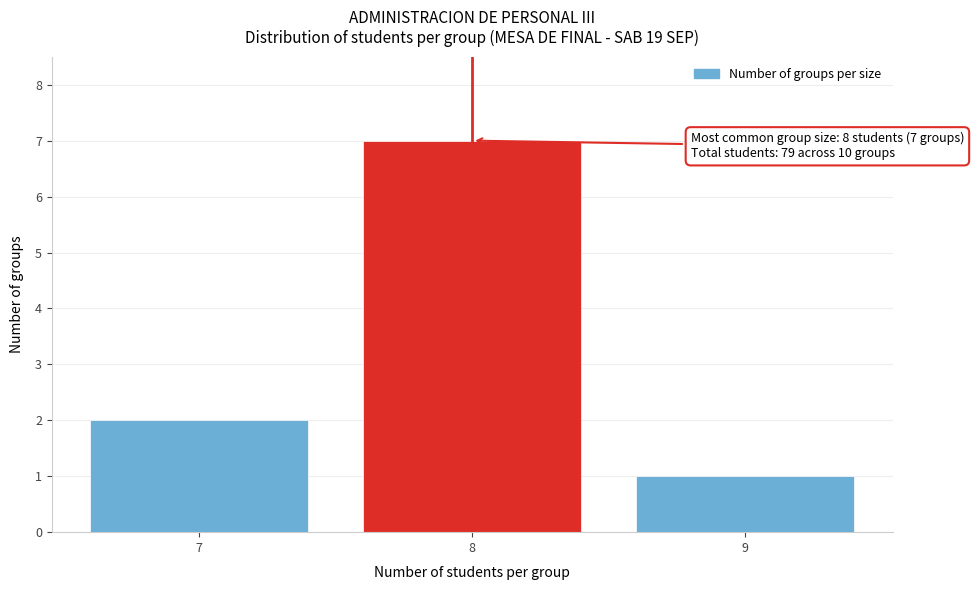

Reading left to right, extract all data points from this chart.

2	7	1